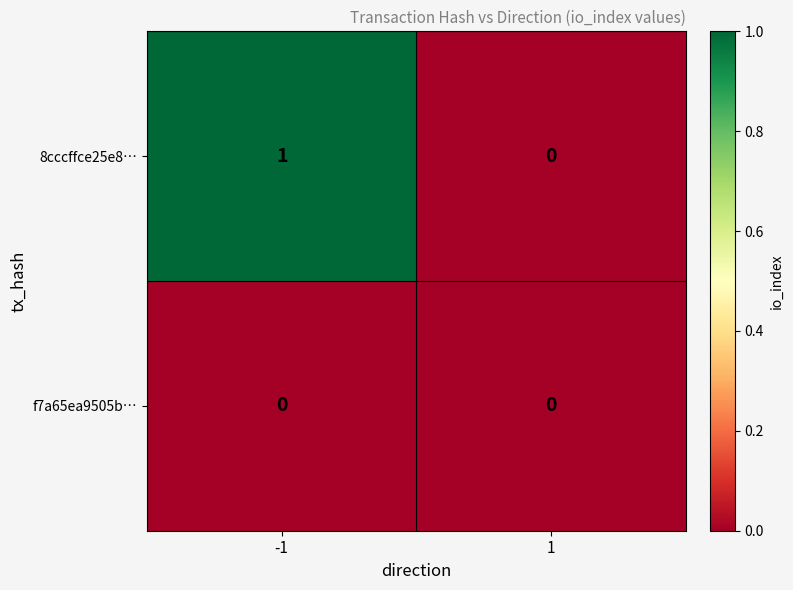

Is the value of 8cccffce25e8… at -1 greater than the value of f7a65ea9505b… at -1?

Yes